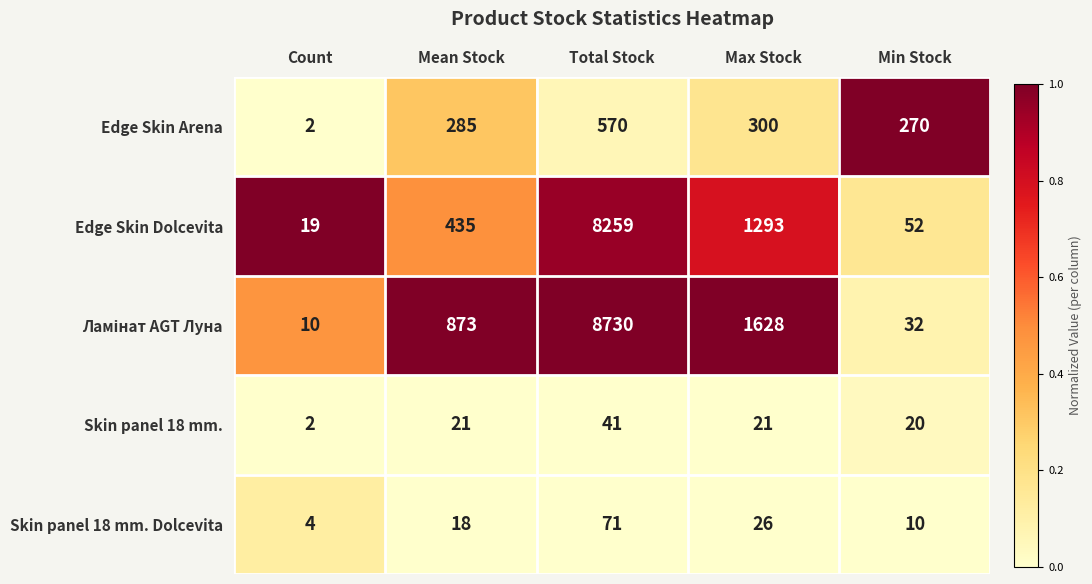

At which label is Skin panel 18 mm. Dolcevita closest to 37?

Max Stock